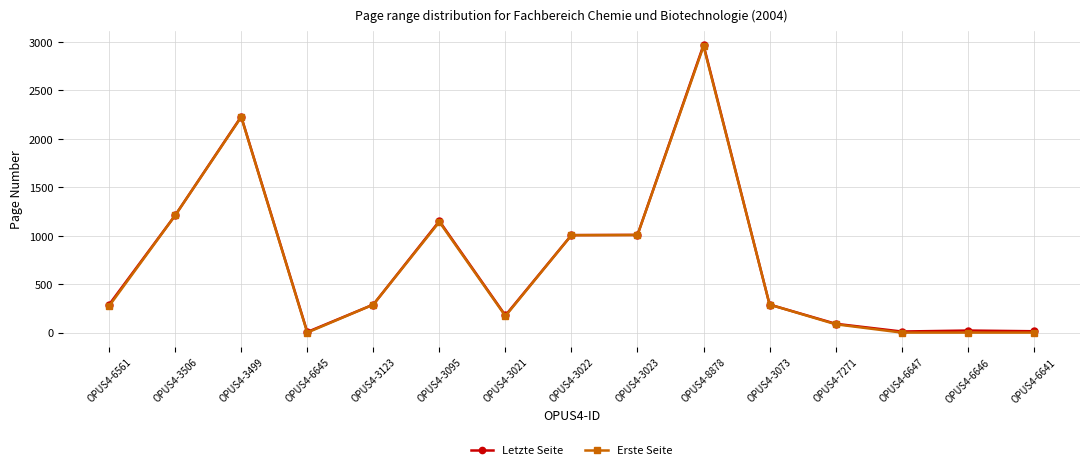

In Letzte Seite, how many points are lower than both neighbors (excluding endpoints)?

3